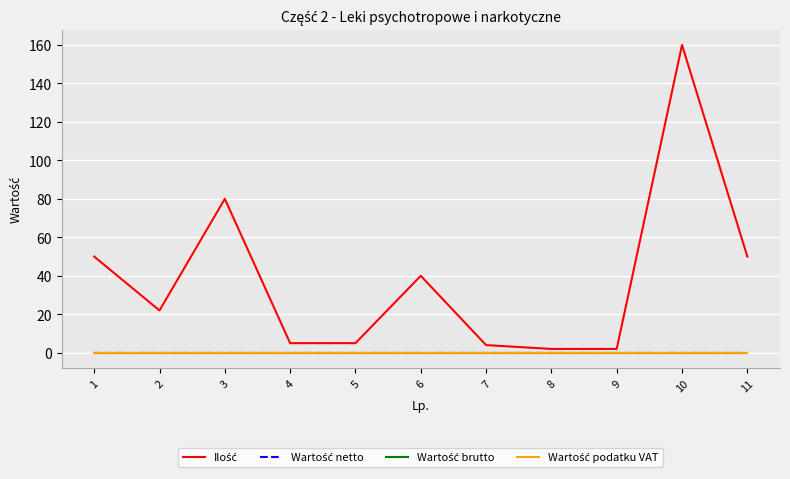

True or false: Wartość podatku VAT and Wartość netto cross at least once.

False